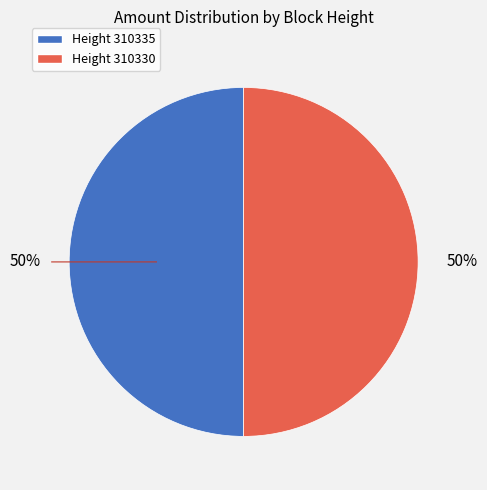

To the nearest percent, what is the average slice percentage?

50%